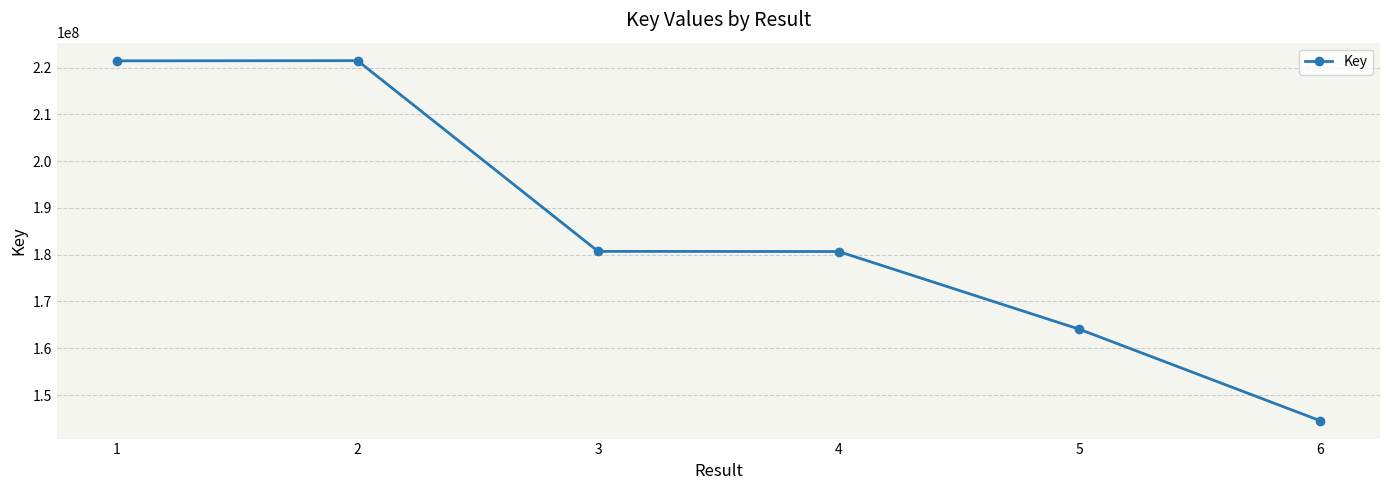

Approximately how many times larger is the value at 3 compared to 6?

1.3